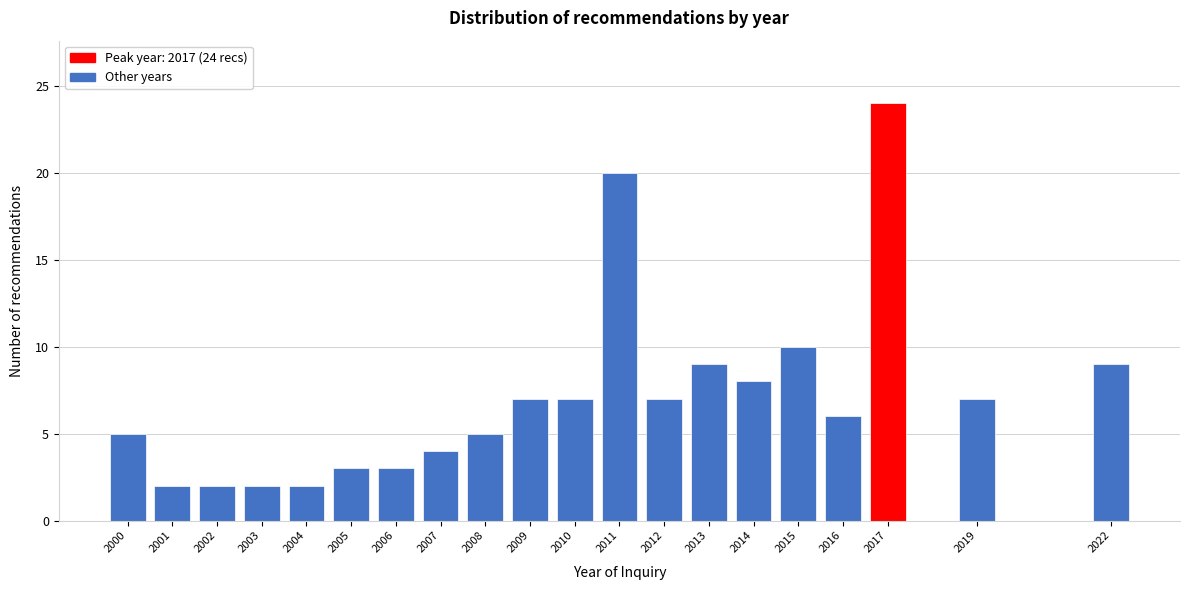

Reading left to right, what are all the values shown in this chart?

2000=5	2001=2	2002=2	2003=2	2004=2	2005=3	2006=3	2007=4	2008=5	2009=7	2010=7	2011=20	2012=7	2013=9	2014=8	2015=10	2016=6	2017=24	2019=7	2022=9